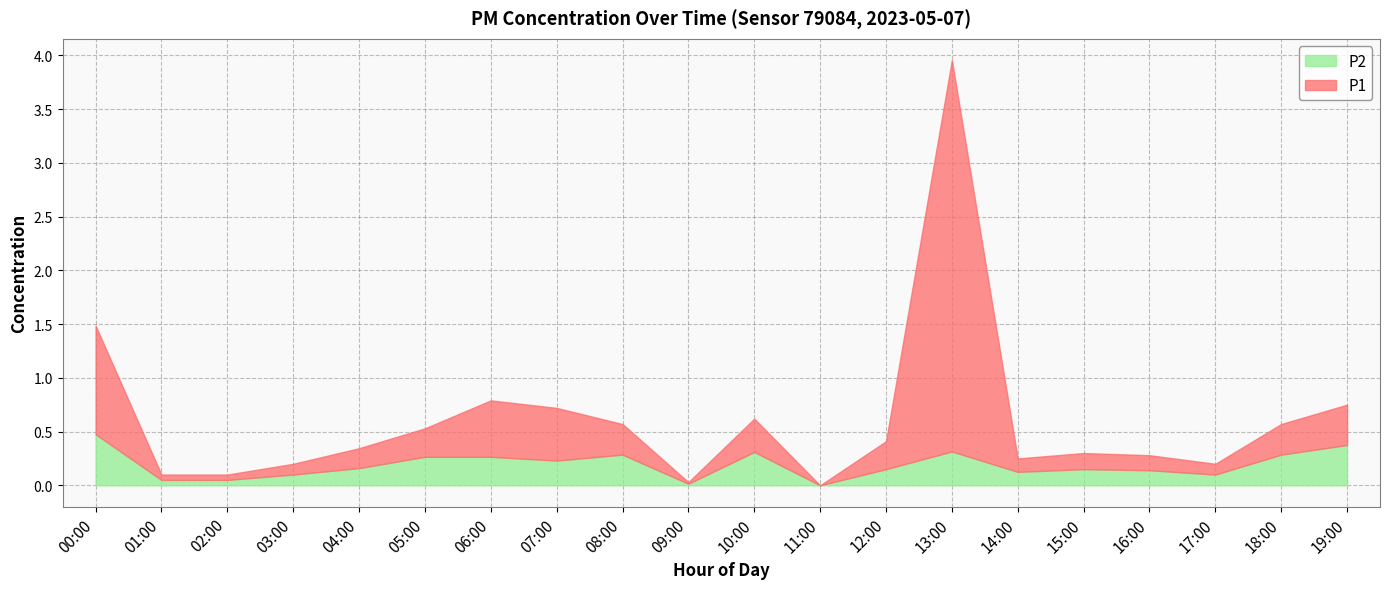

What is the total value across all series at 18:00?

0.6